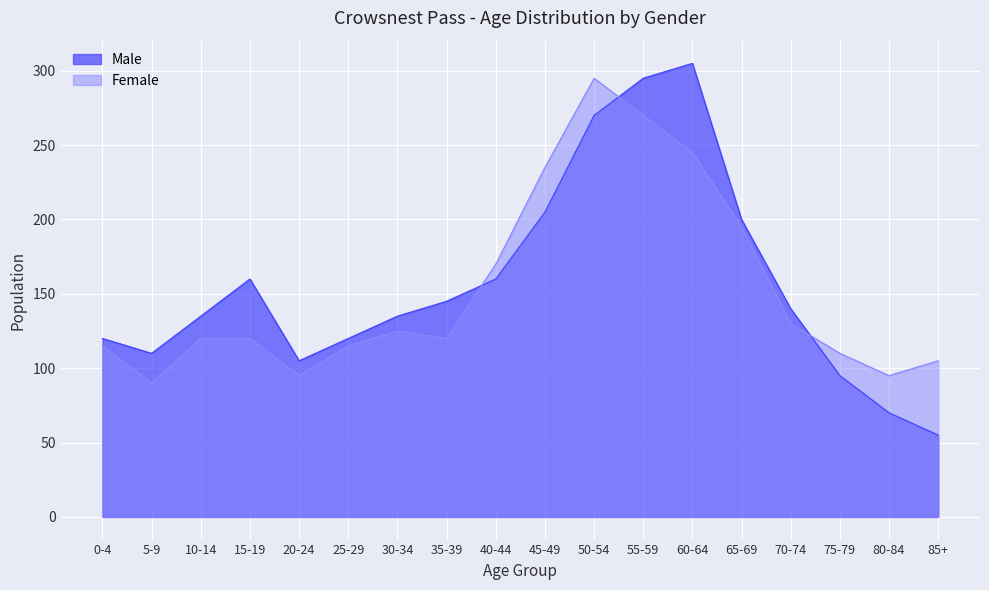

After their last crossing, which series has the higher values: Male or Female?

Female